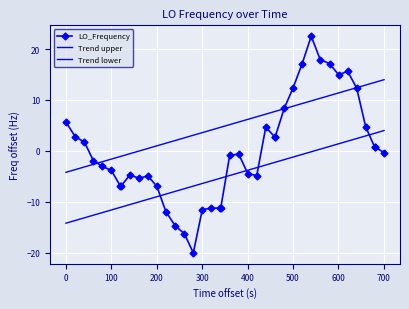

True or false: Trend lower and Trend upper cross at least once.

False